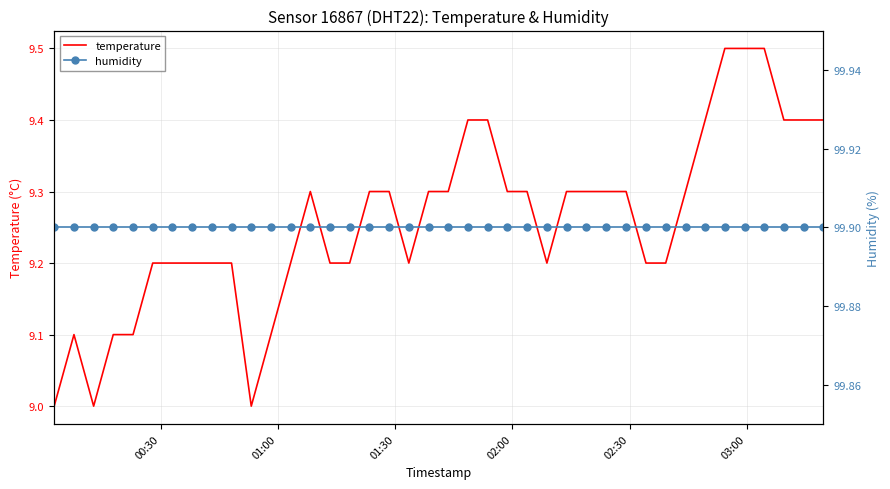

Does the chart have visible grid lines?

Yes